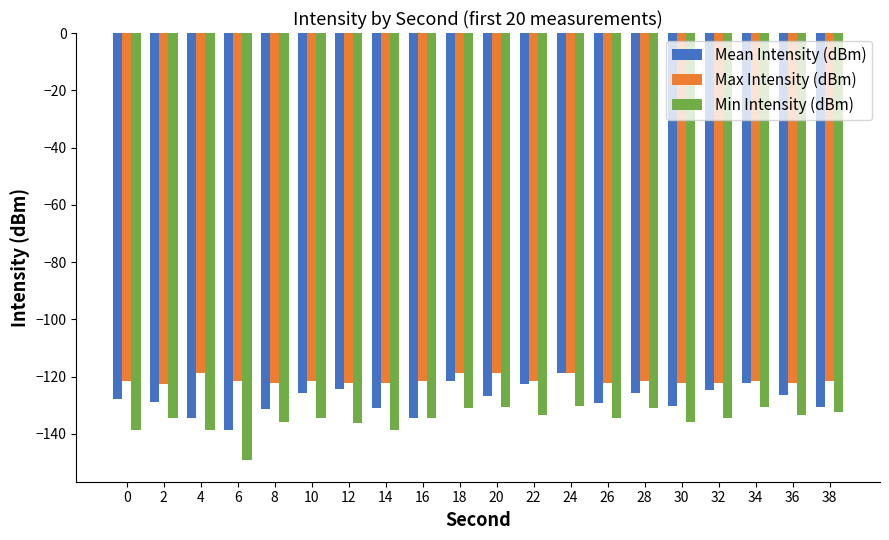

What are all the series names shown in the legend?

Mean Intensity (dBm), Max Intensity (dBm), Min Intensity (dBm)